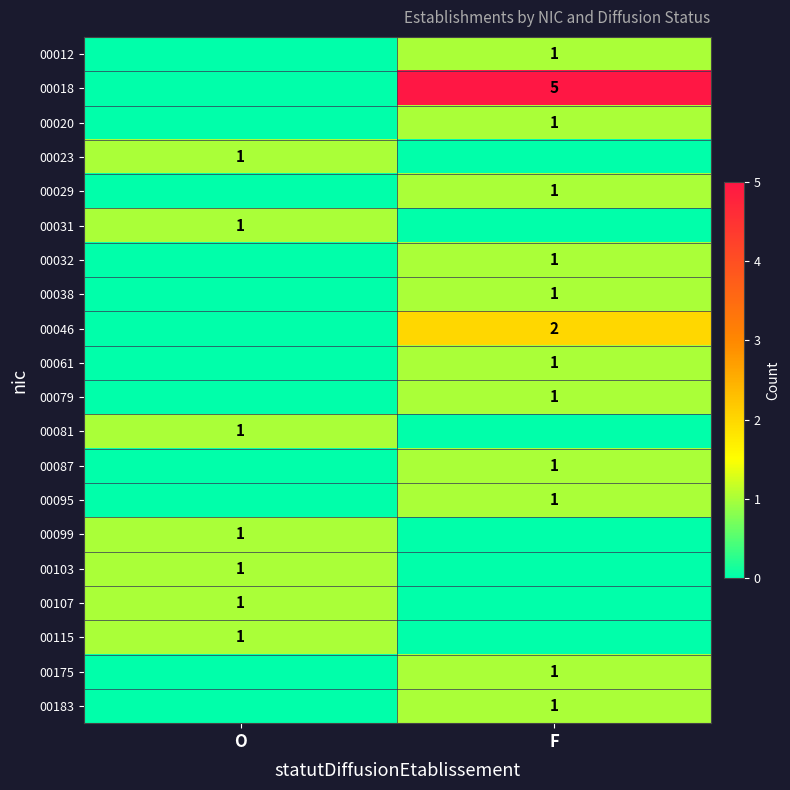

True or false: 00046 has a value of 2 at F.

True